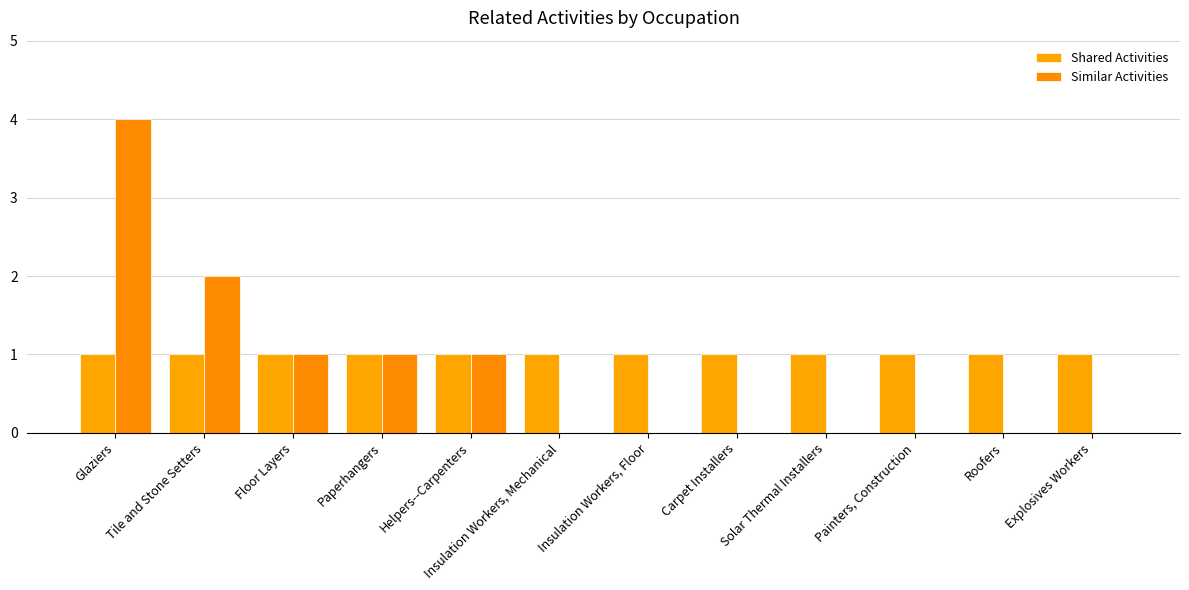

How many data points does each series have?

12